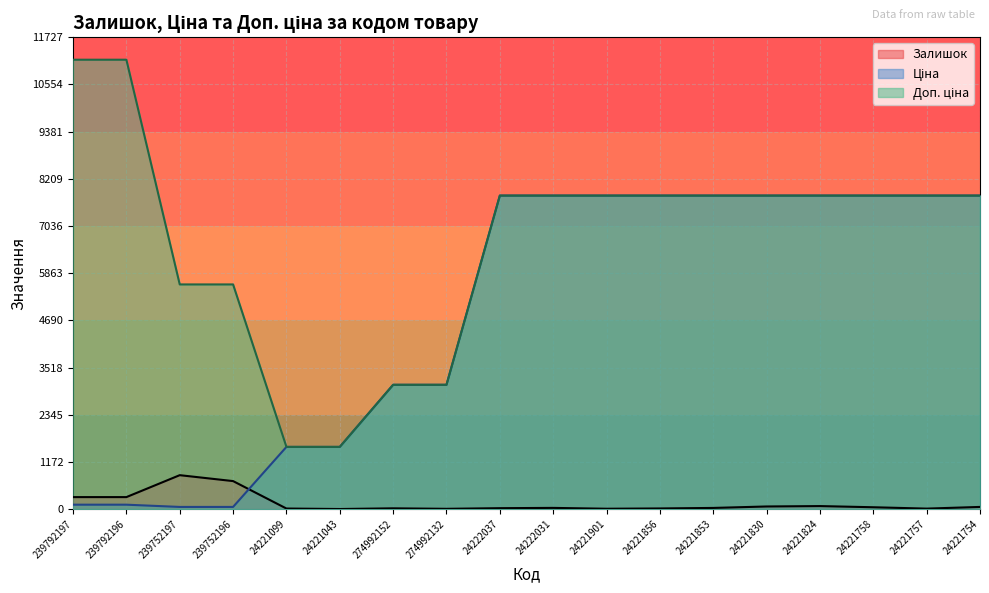

What is the maximum value for Залишок?

845.0